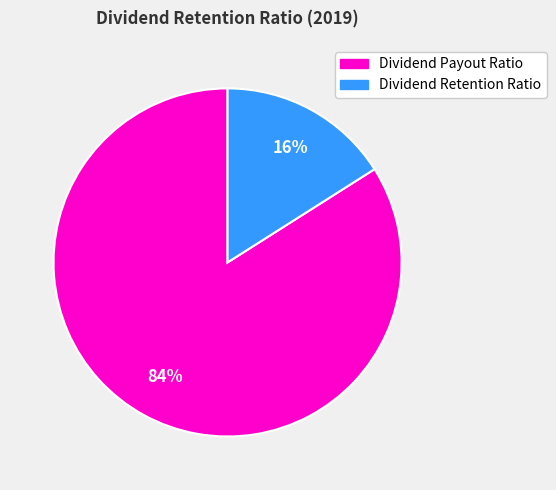

Is there a majority slice in this chart?

Yes